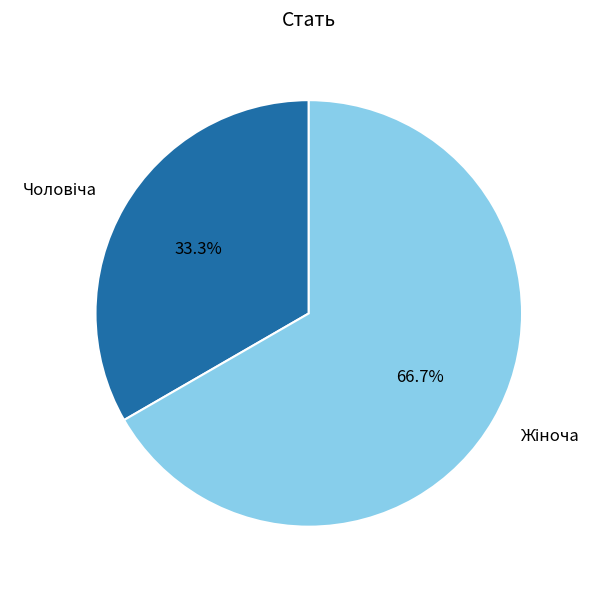

Is there any slice that represents more than half of the pie?

Yes